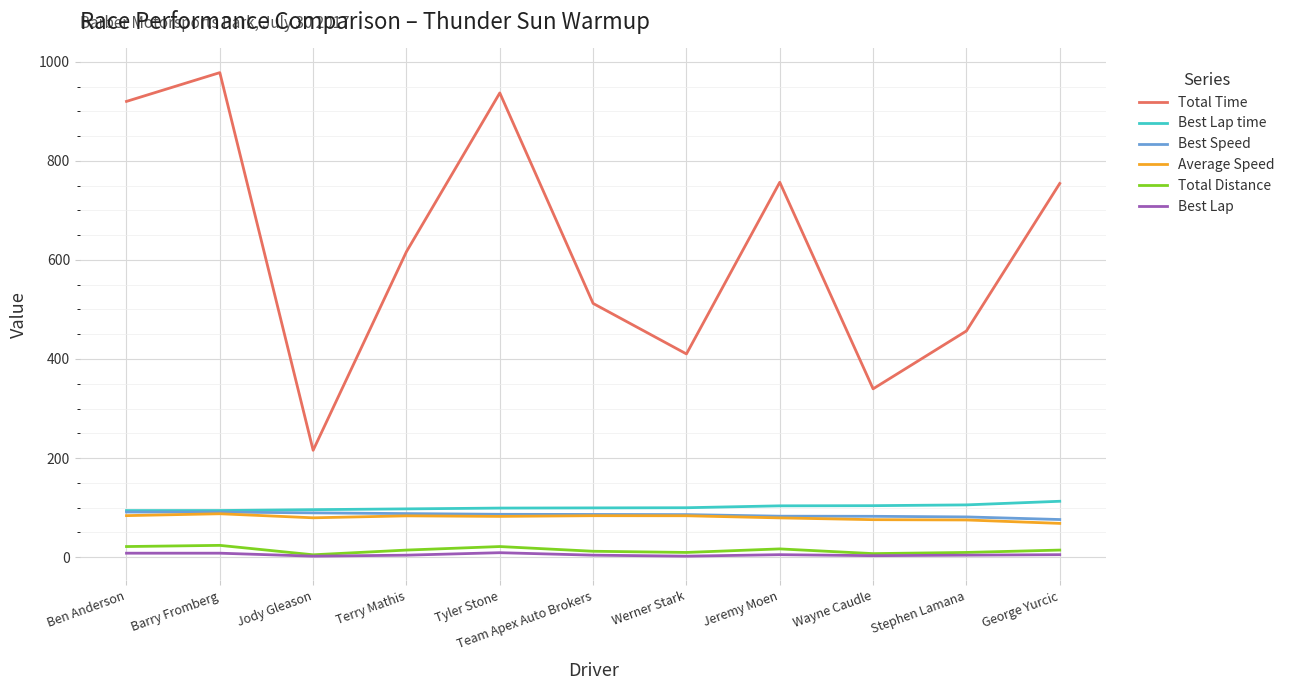

In Average Speed, how many points are lower than both neighbors (excluding endpoints)?

2